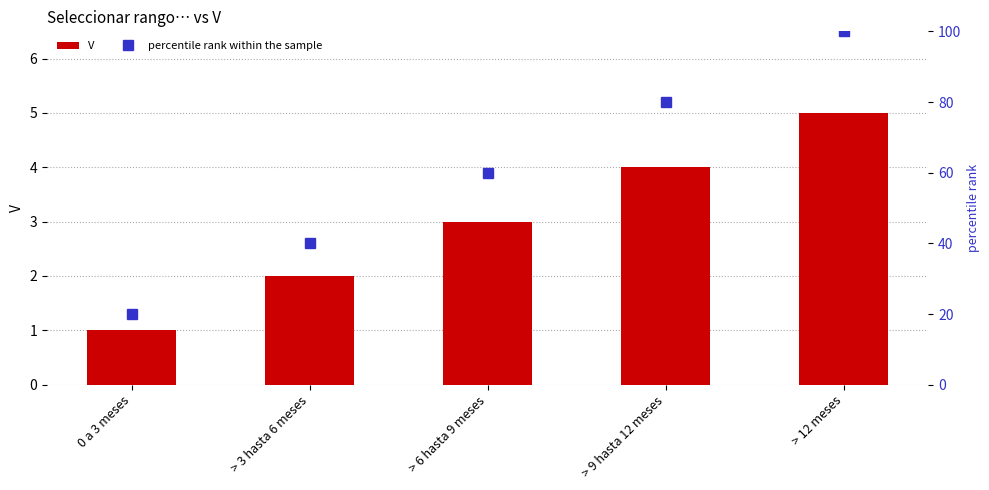

What are all the series names shown in the legend?

V, percentile rank within the sample